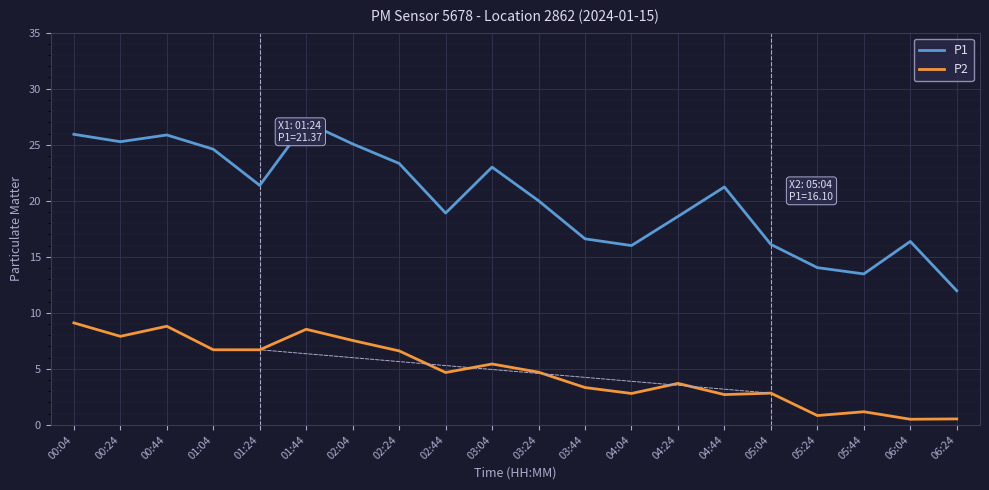

True or false: P2 has more than 2 points higher than both neighbors.

True